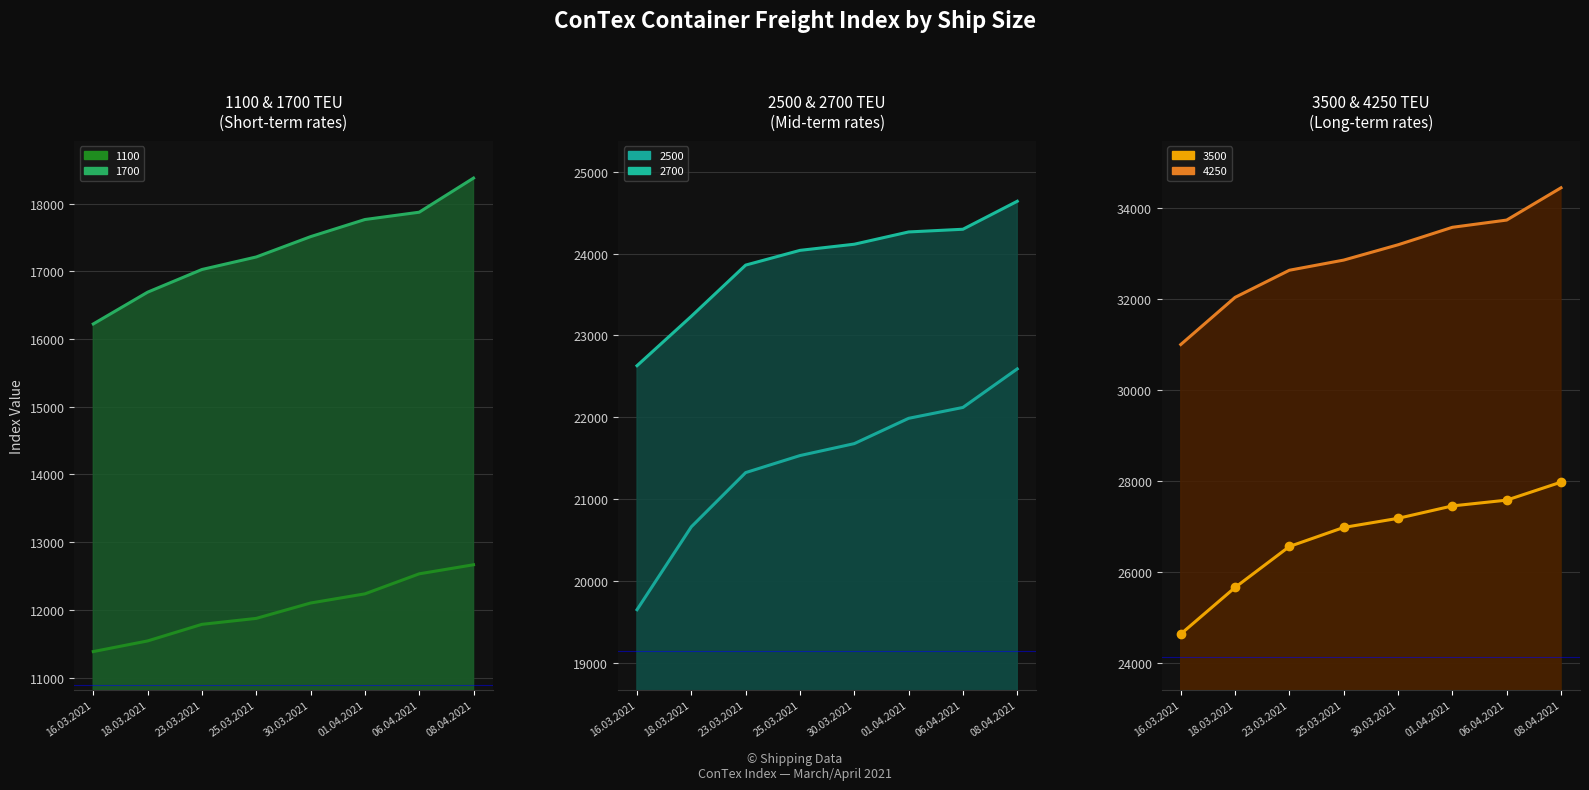

What is the greatest value displayed?

34443